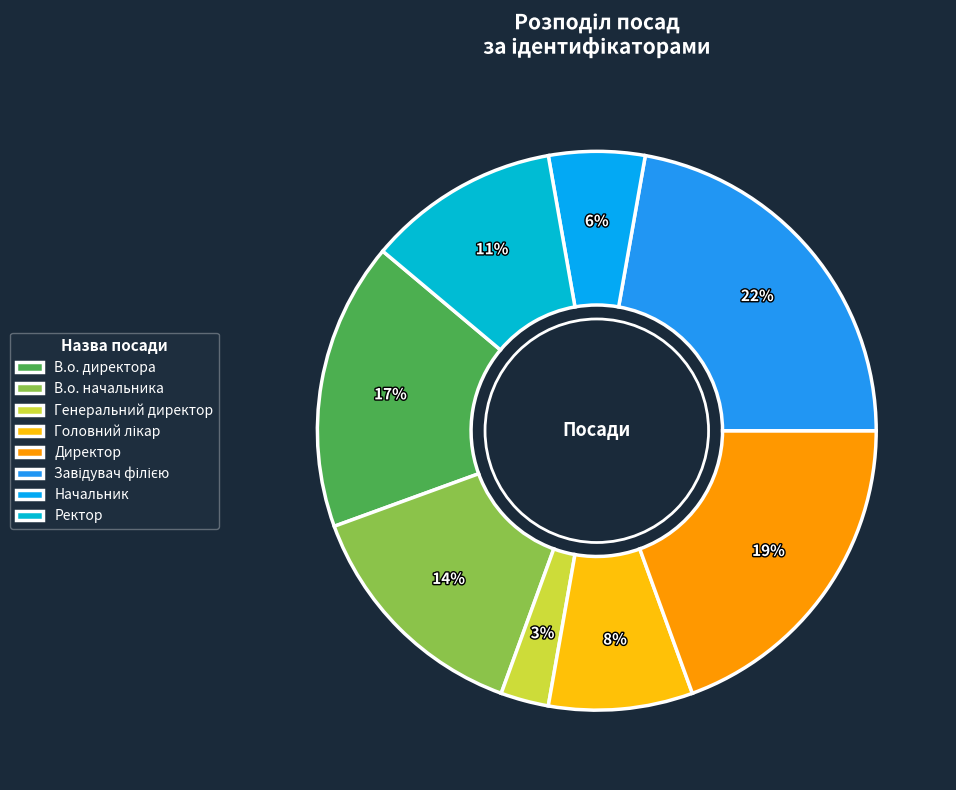

How many slices are in this pie chart?

8